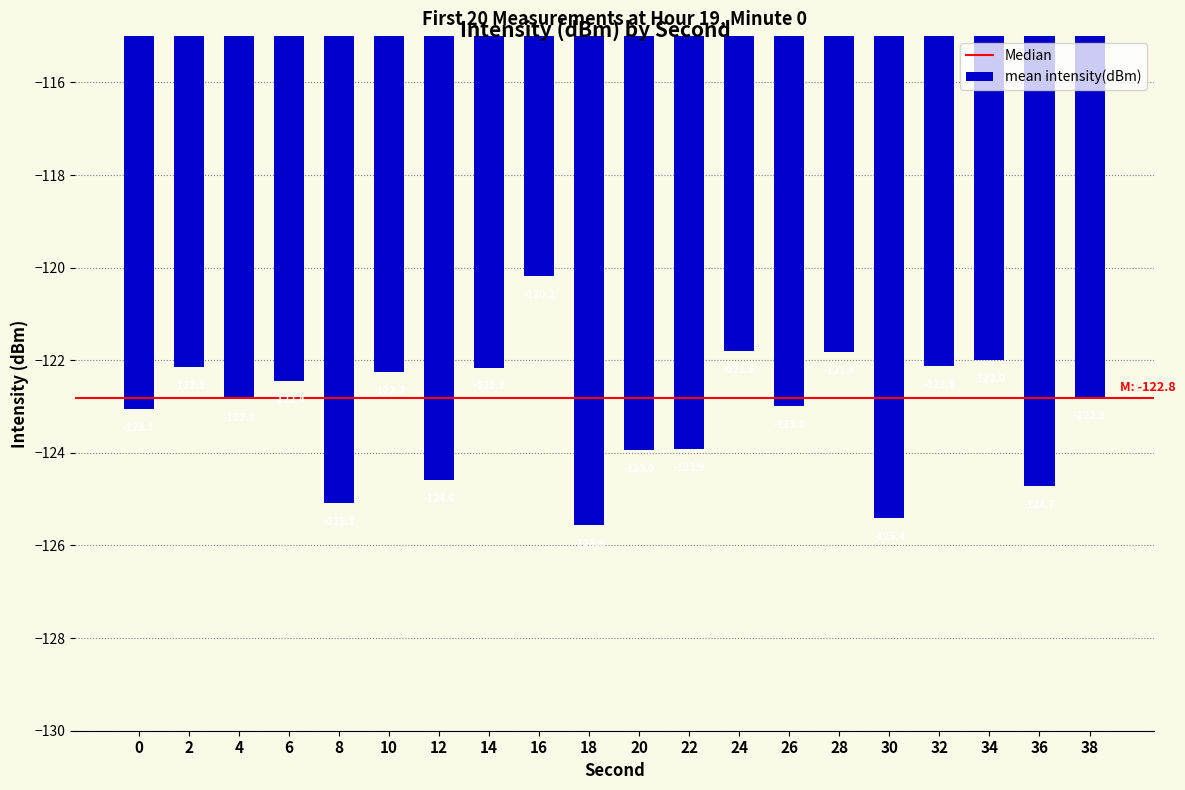

Reading left to right, extract all data points from this chart.

0=-123.1	2=-122.1	4=-122.8	6=-122.4	8=-125.1	10=-122.2	12=-124.6	14=-122.2	16=-120.2	18=-125.6	20=-123.9	22=-123.9	24=-121.8	26=-123.0	28=-121.8	30=-125.4	32=-122.1	34=-122.0	36=-124.7	38=-122.8